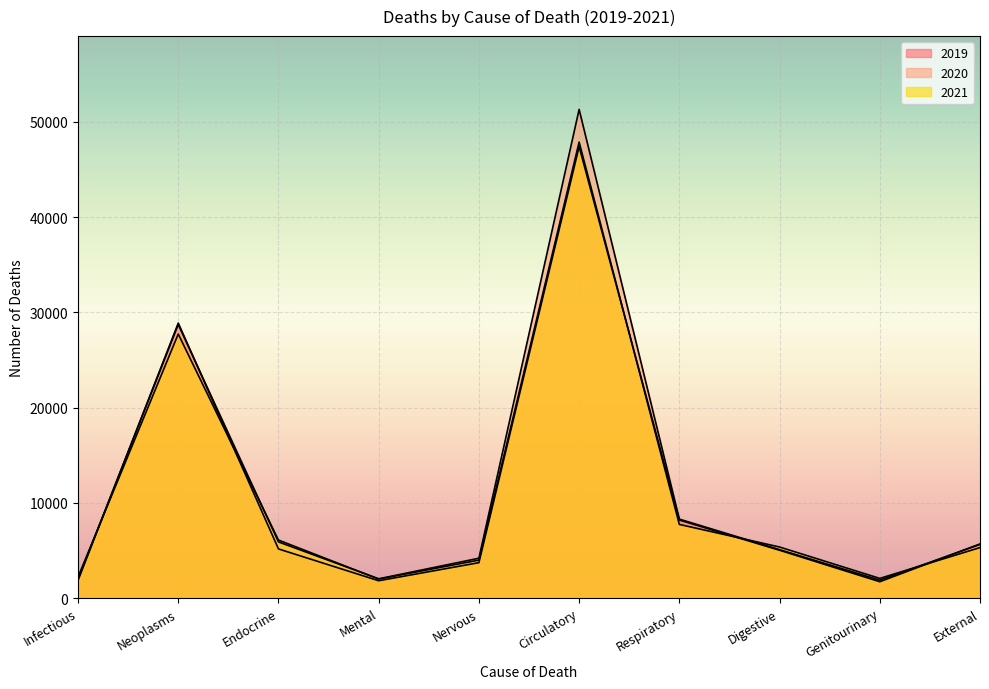

True or false: 2021 has more than 0 points higher than both neighbors.

True